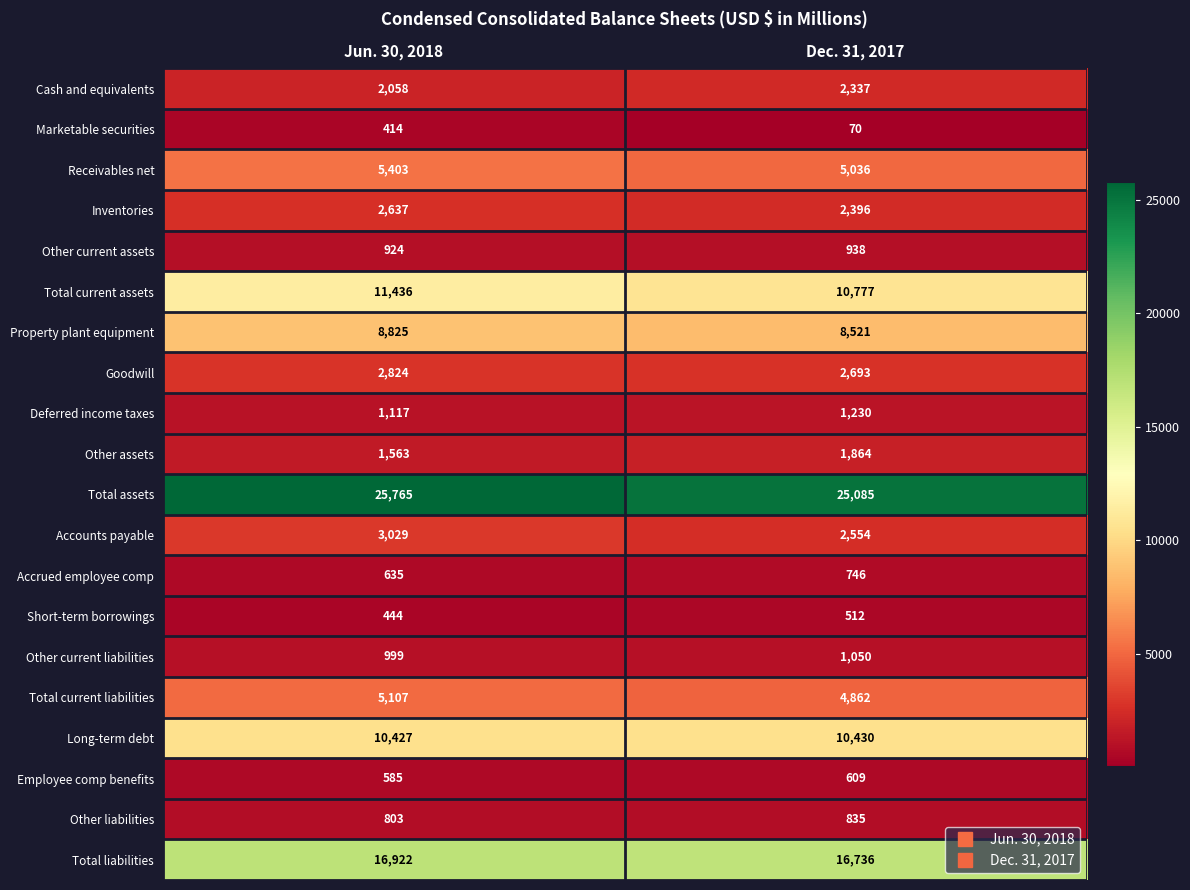

What is the sum of the Total current assets values at Jun. 30, 2018 and Dec. 31, 2017?

22213